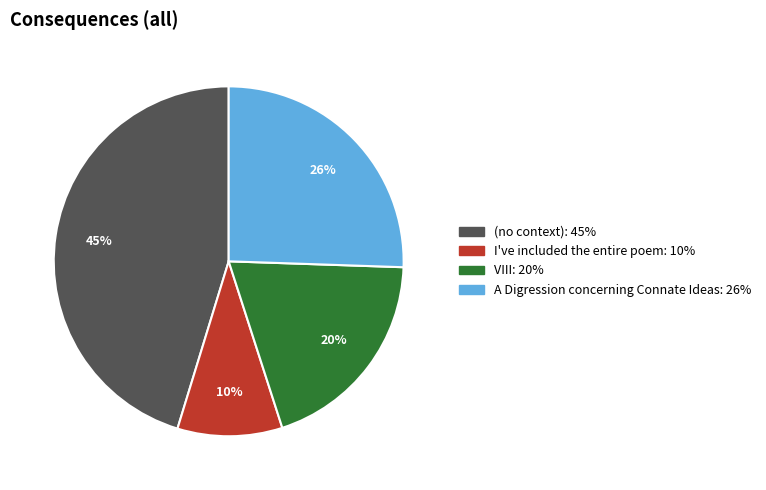

Does any single category account for the majority?

No